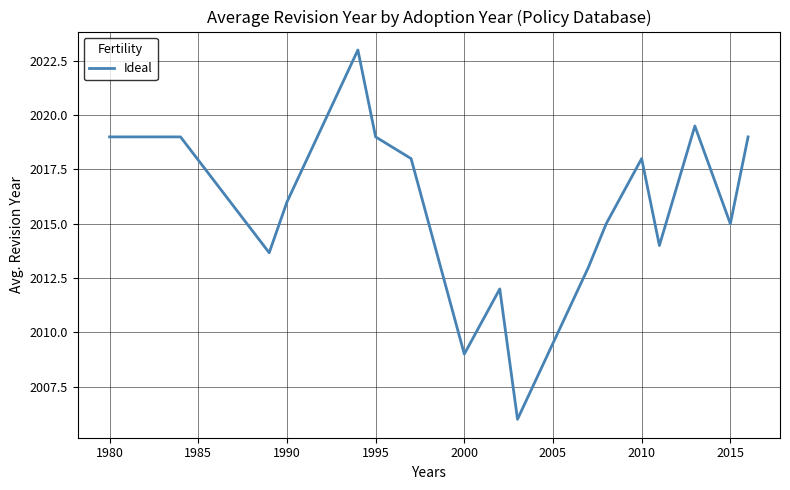

What is the greatest value displayed?

2023.0